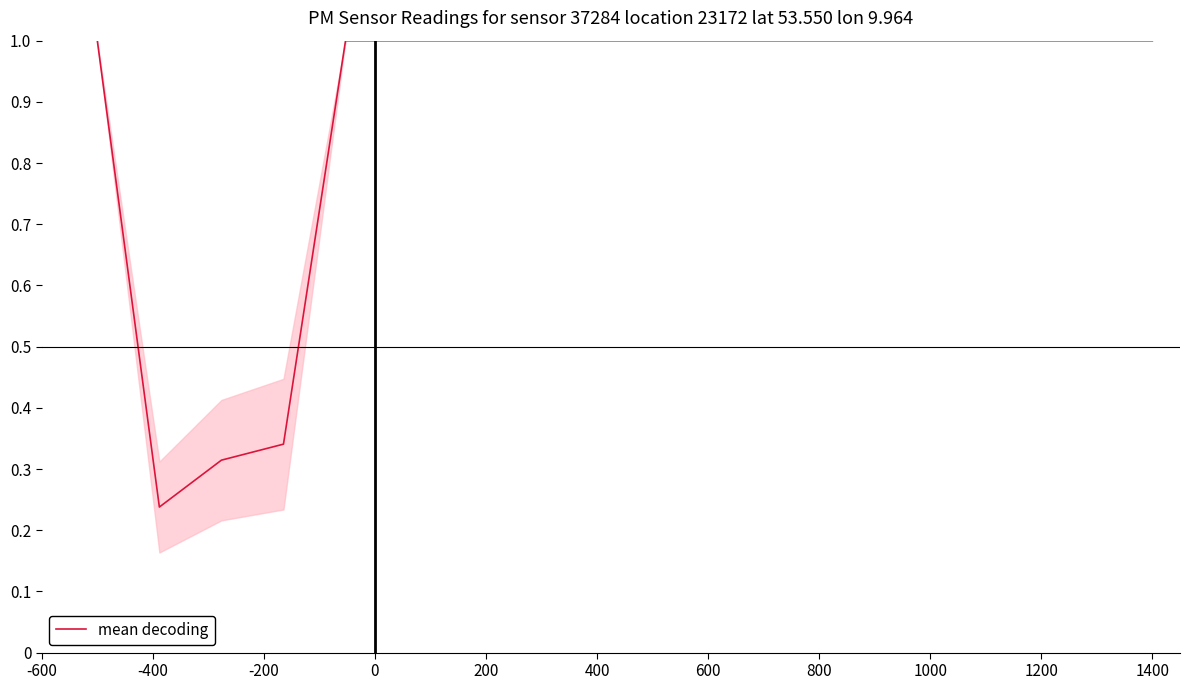

What is the greatest value displayed?

1.0